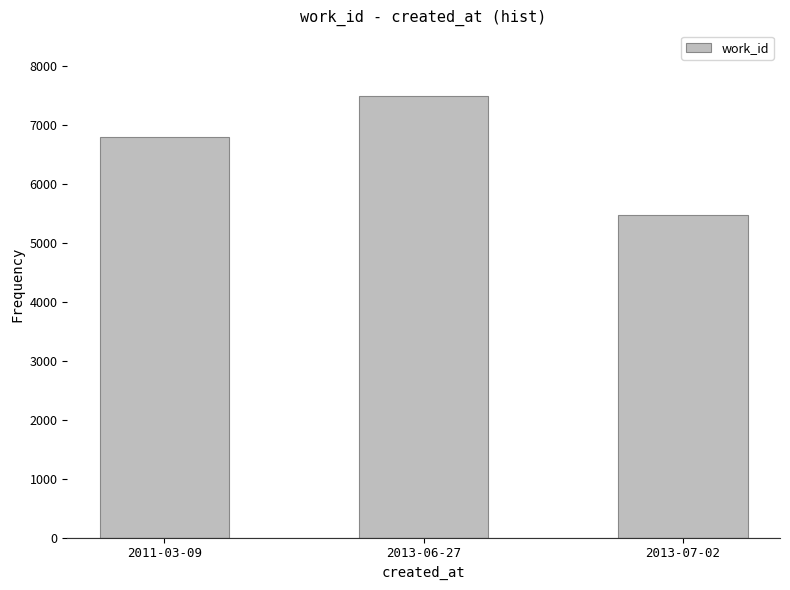

Count the number of categories in the chart.

3